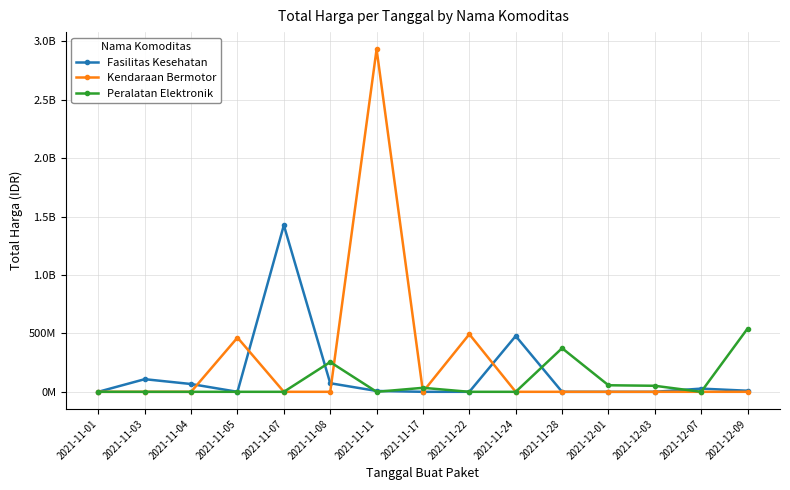

Is the value of Peralatan Elektronik at 2021-11-24 greater than the value of Fasilitas Kesehatan at 2021-12-07?

No